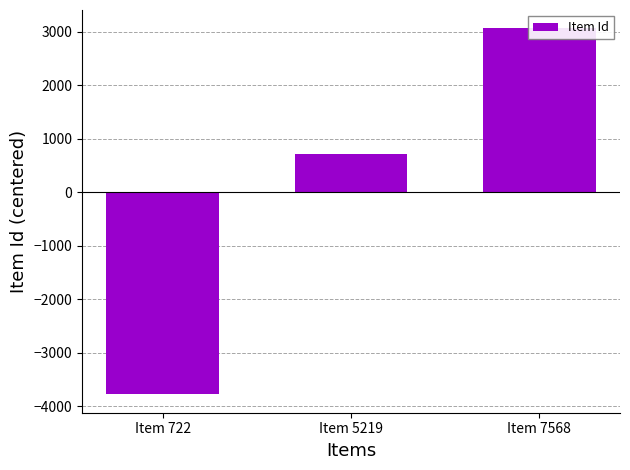

Are the bars horizontal?

No